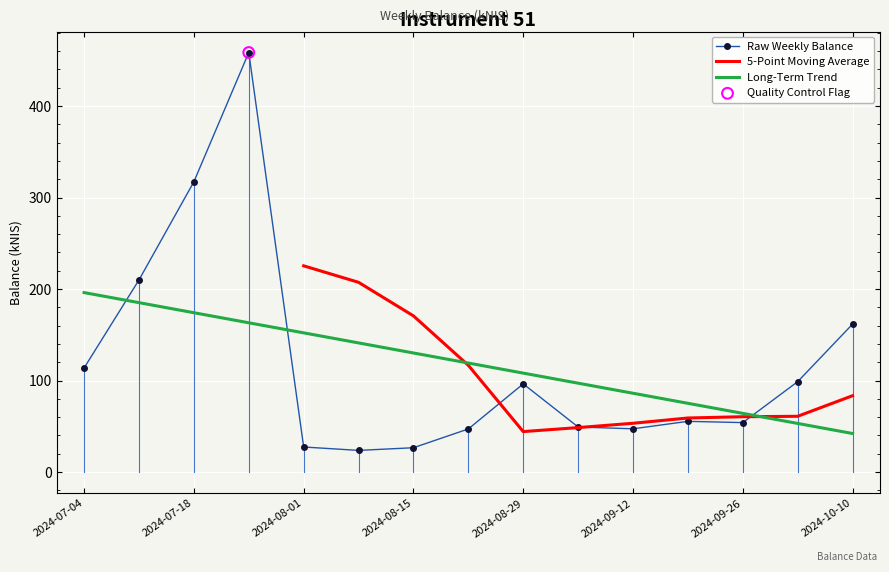

Between 2024-07-25 and 2024-07-04, which is larger?

2024-07-25